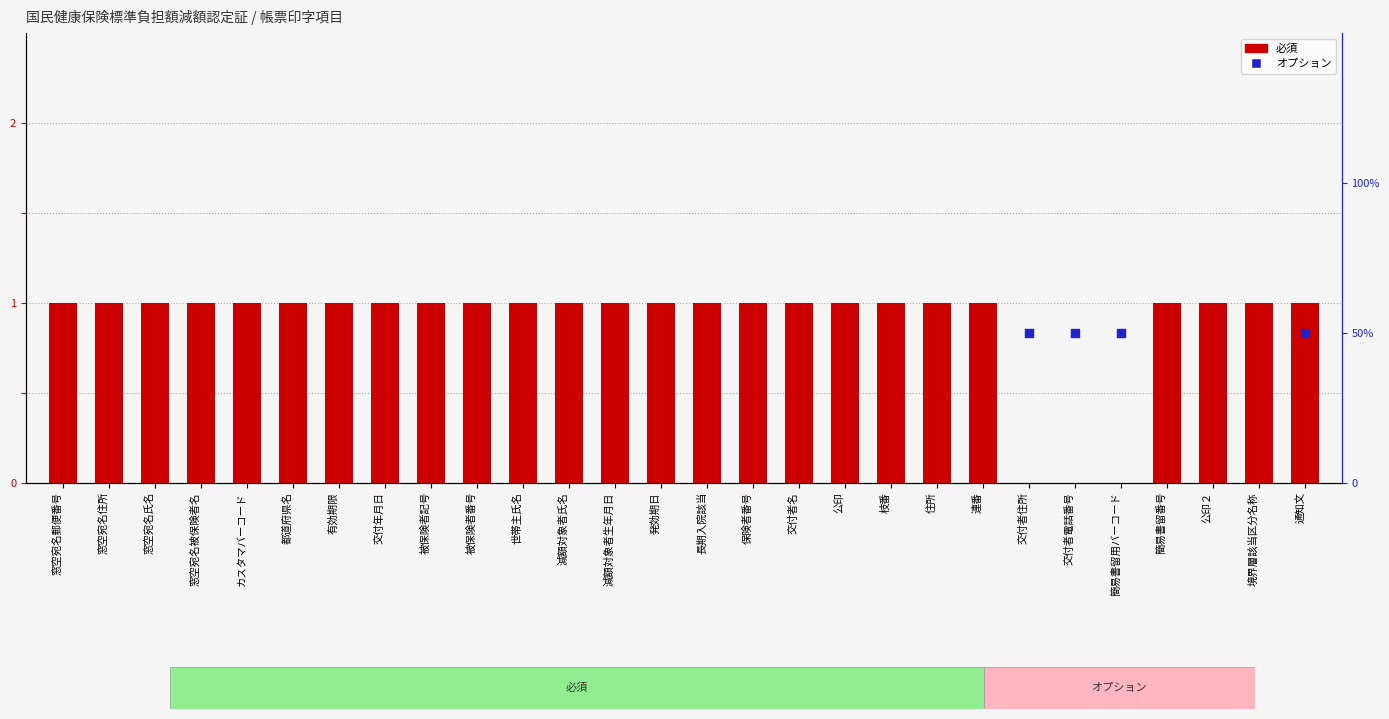

Which series contains the highest Y value?

必須